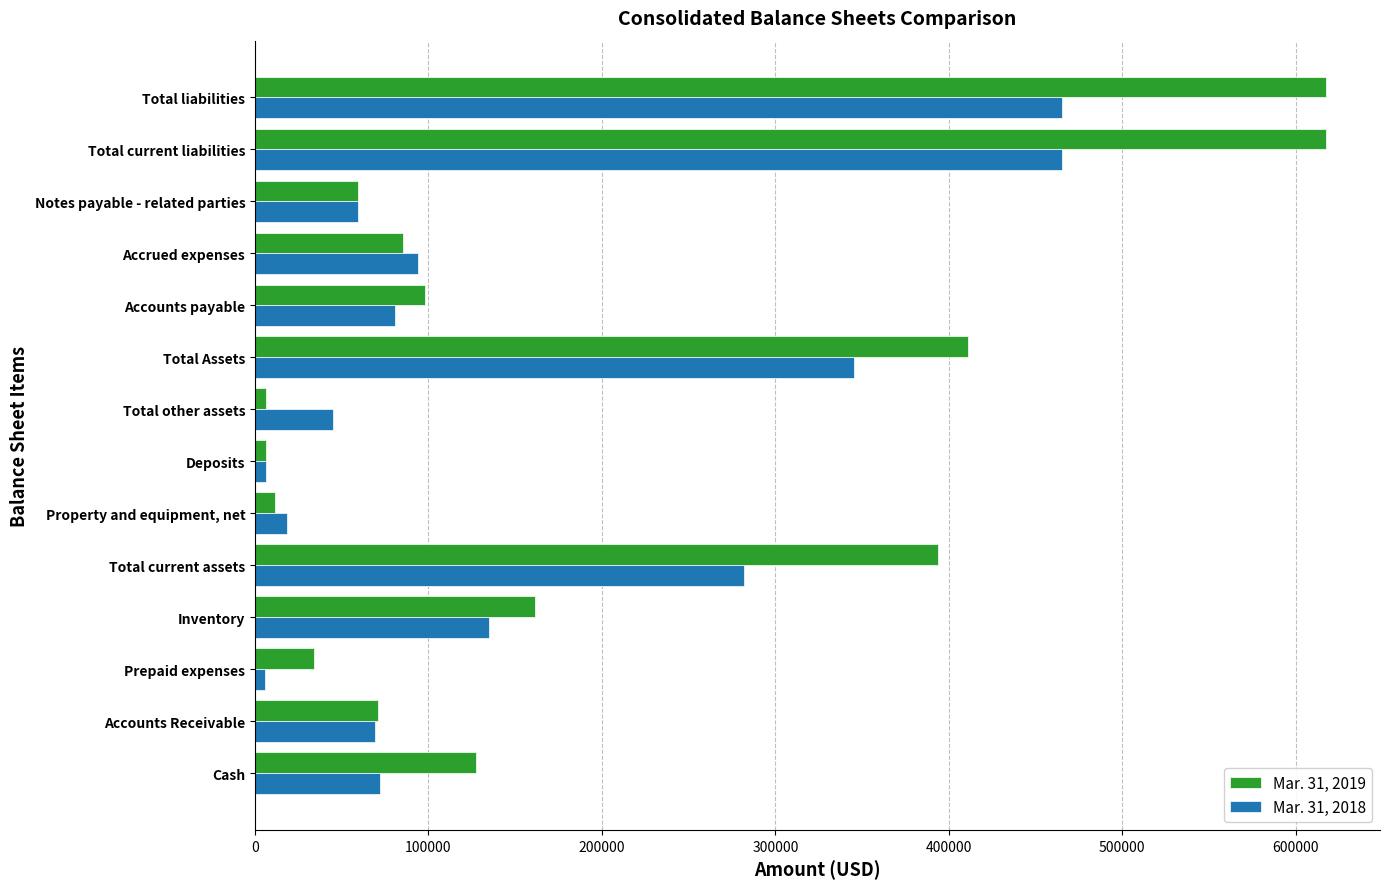

What is the total value across all series at Accounts Receivable?

139984